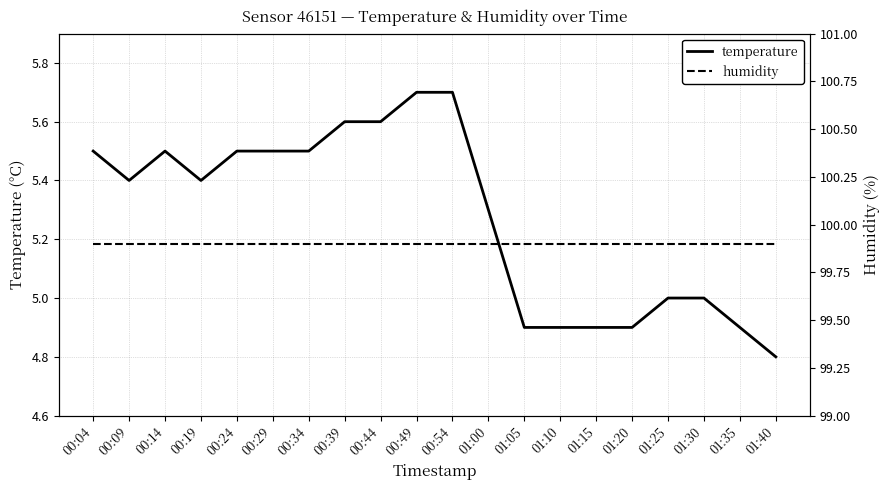

True or false: humidity and temperature intersect in this chart.

False